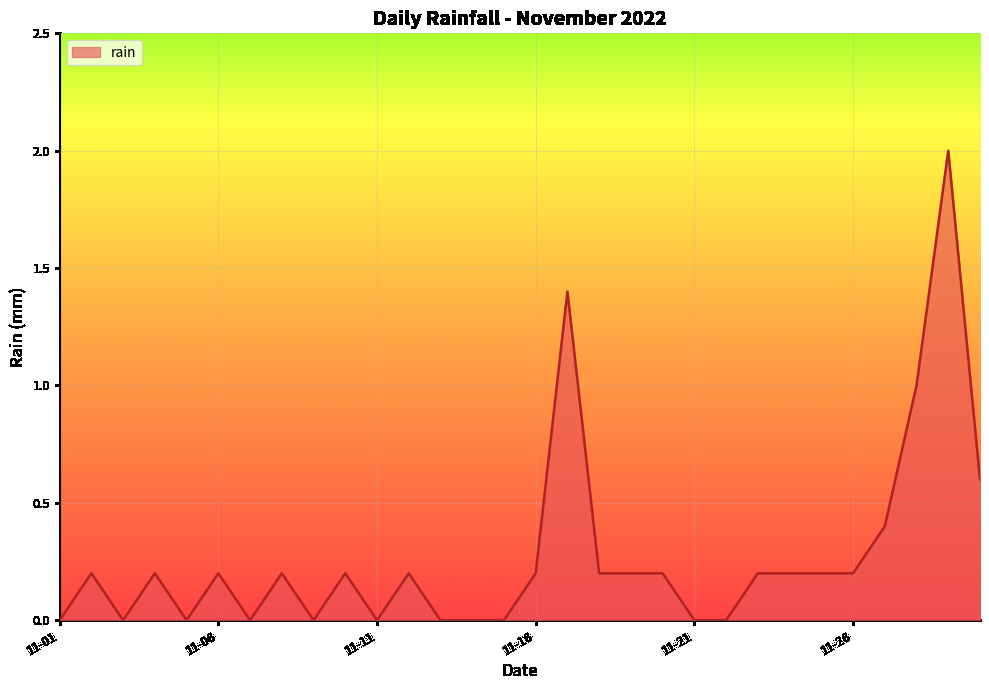

What is the difference between the maximum and minimum values?

2.0